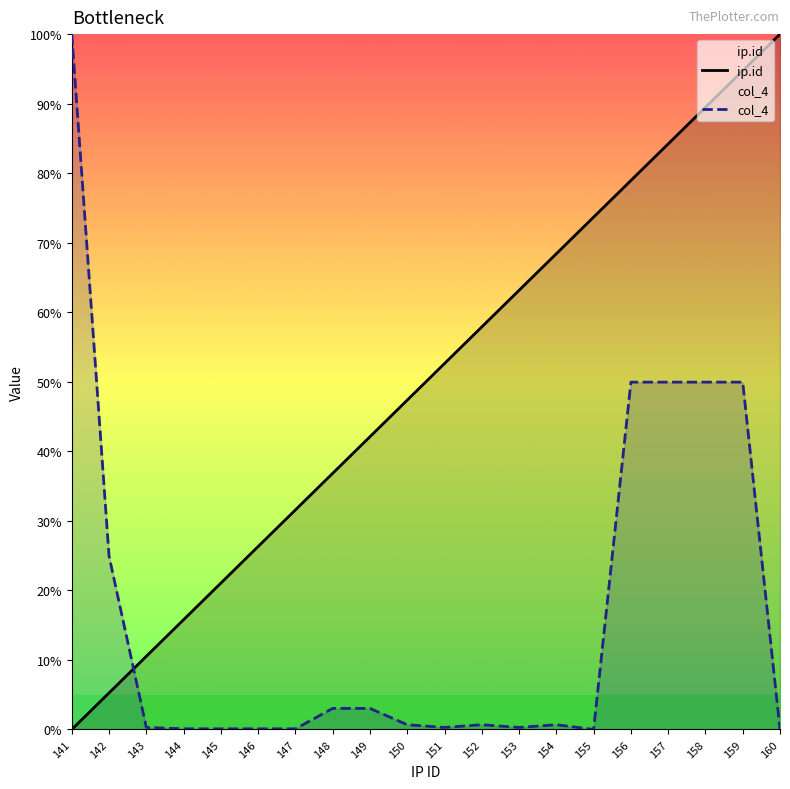

What is the value of the ip.id point at the 2nd from the left?

5.3